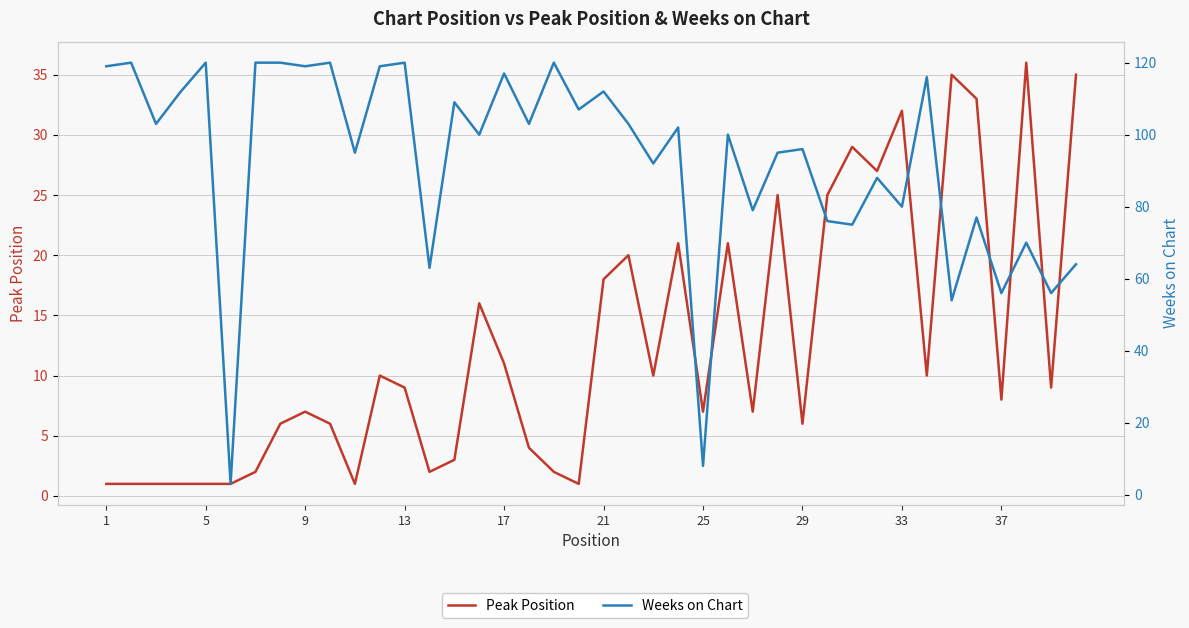

Which series changed the most between 17 and 13?

Weeks on Chart